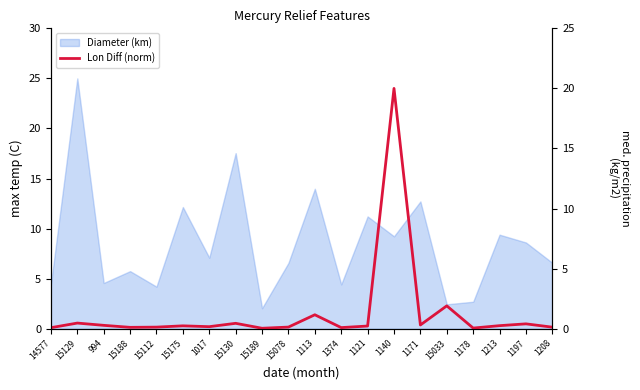

Between 1208 and 1197, which is larger?

1197